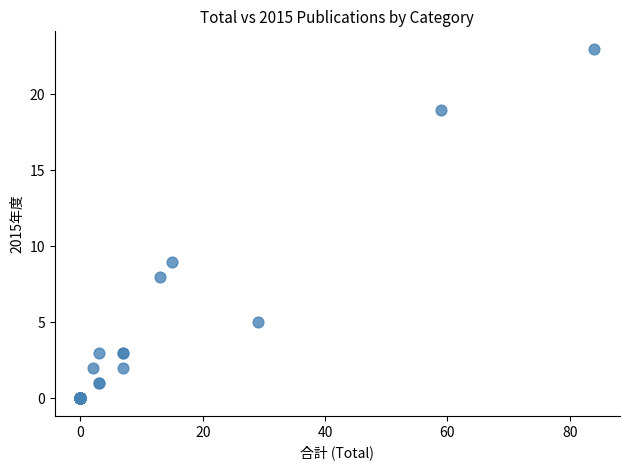

What Y value in the scatter plot is closest to 11?

9